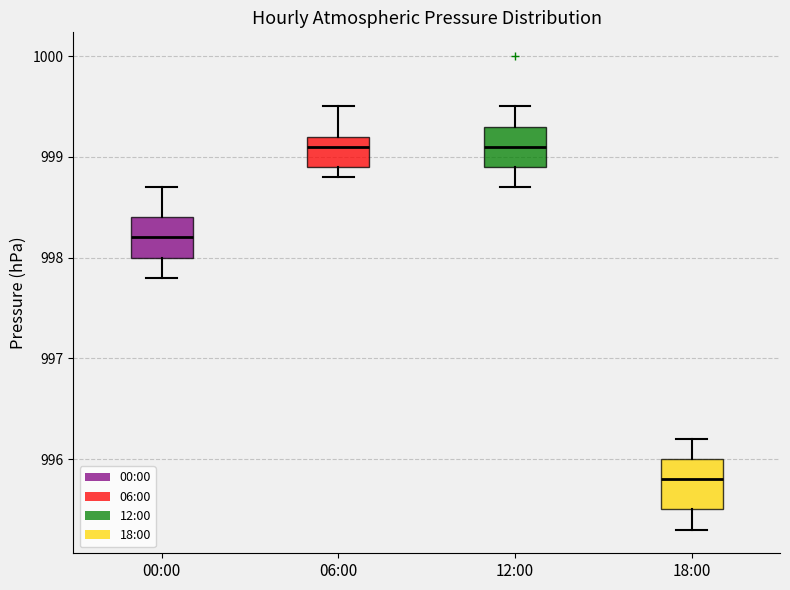

Which box is the tallest, from its lower edge to its upper edge?

18:00